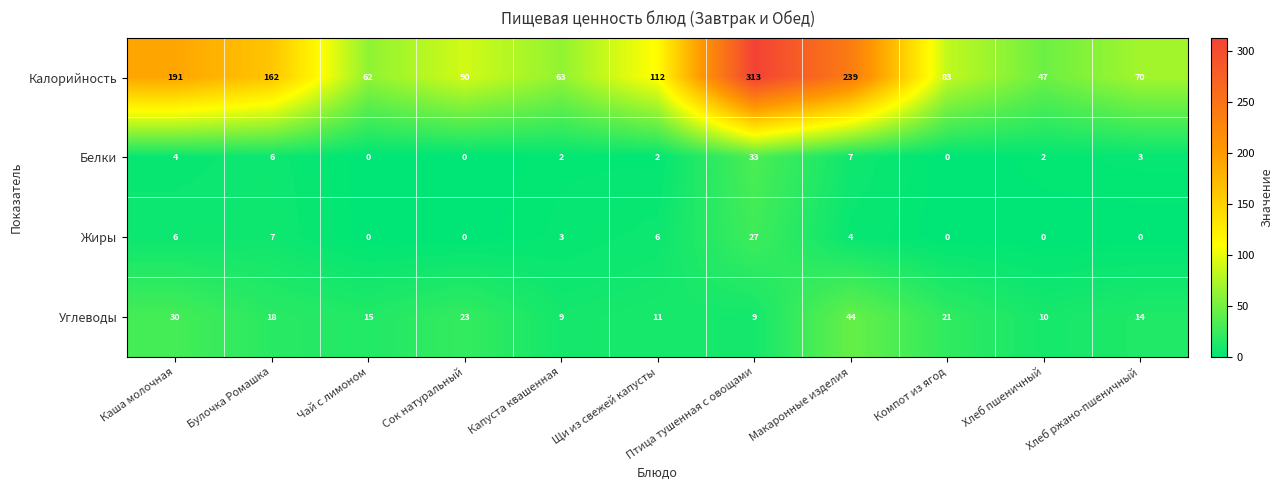

Which series has the widest spread of values?

Калорийность